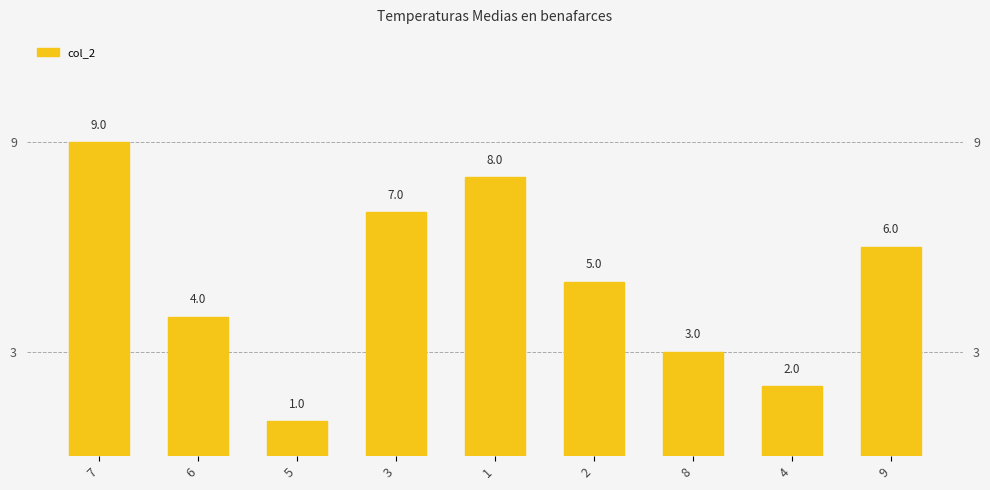

What is the minimum value shown in the chart?

1